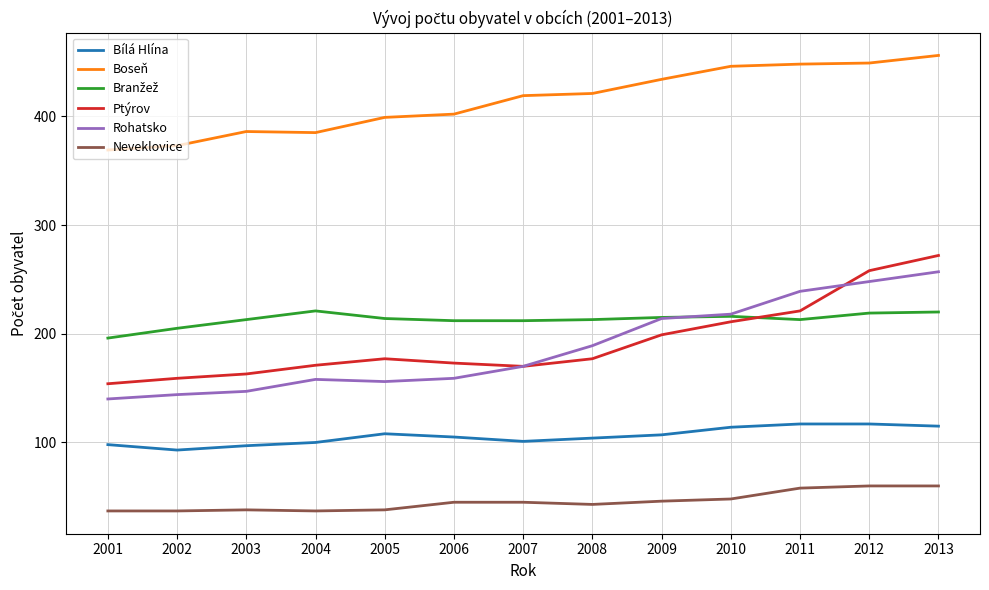

Which series has the largest total across all categories?

Boseň